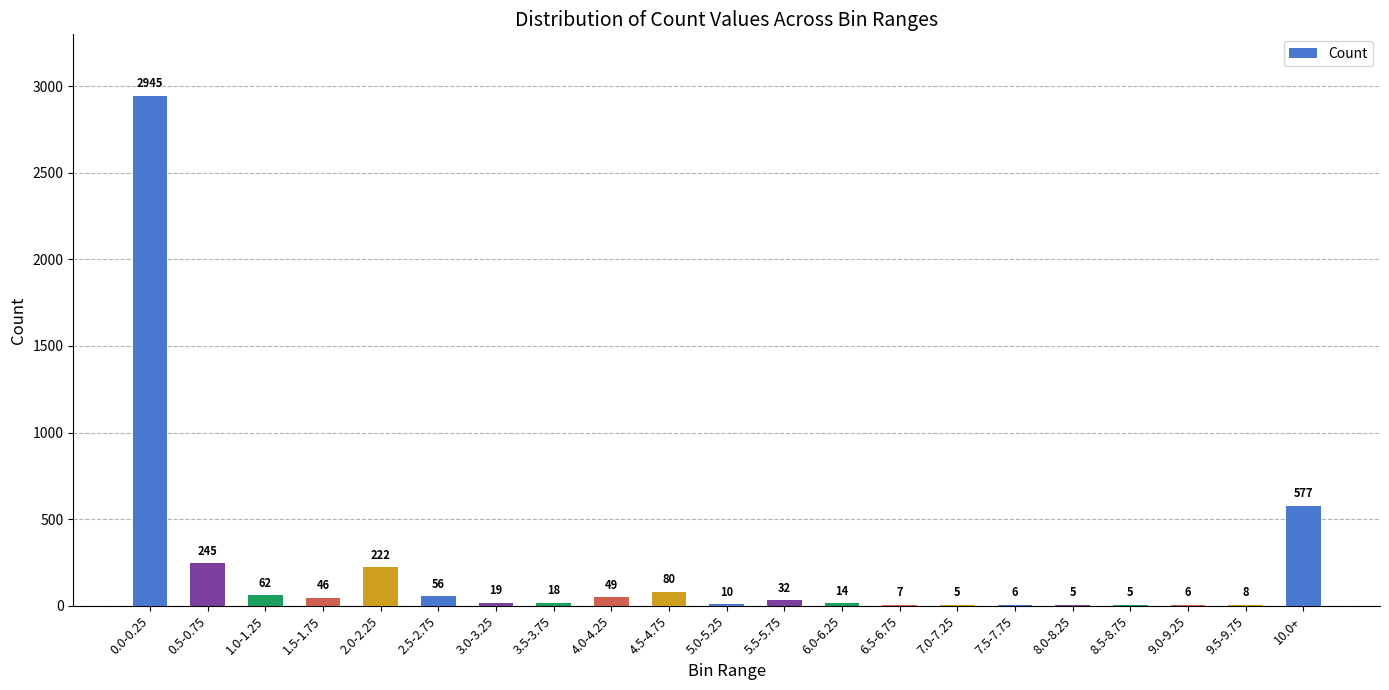

Which has a higher value, 5.0-5.25 or 0.0-0.25?

0.0-0.25